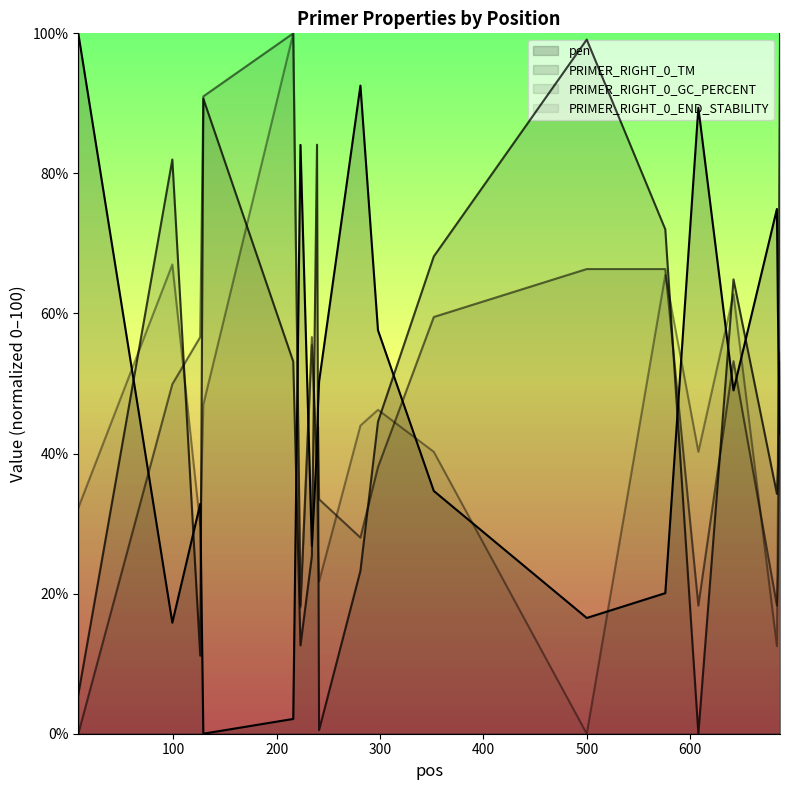

The value of PRIMER_RIGHT_0_END_STABILITY at 223 is 11.2. True or false?

False